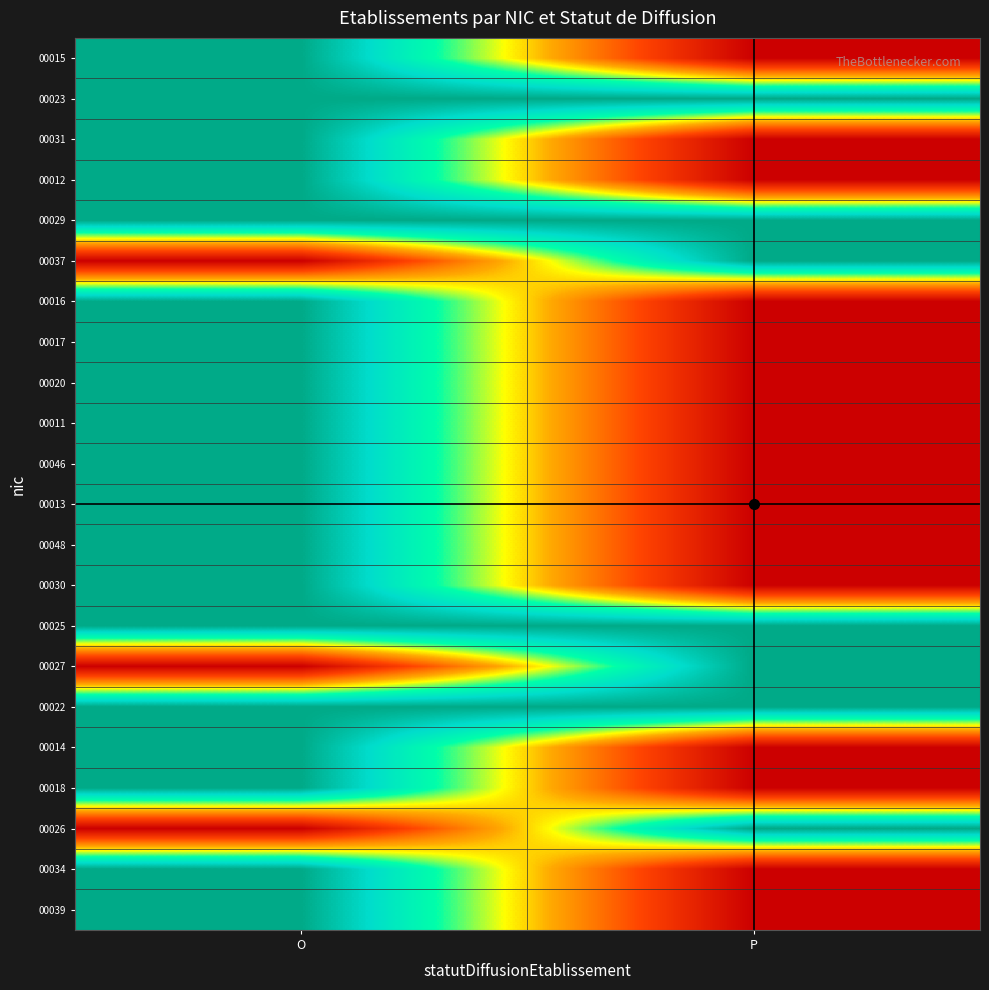

Reading left to right, what are all the values shown in this chart?

00015: O=1	P=0
00023: O=1	P=1
00031: O=1	P=0
00012: O=1	P=0
00029: O=1	P=1
00037: O=0	P=1
00016: O=1	P=0
00017: O=1	P=0
00020: O=1	P=0
00011: O=1	P=0
00046: O=1	P=0
00013: O=1	P=0
00048: O=1	P=0
00030: O=1	P=0
00025: O=1	P=1
00027: O=0	P=1
00022: O=1	P=1
00014: O=1	P=0
00018: O=1	P=0
00026: O=0	P=1
00034: O=1	P=0
00039: O=1	P=0